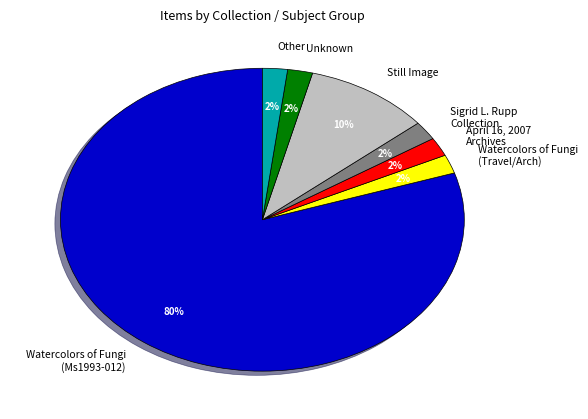

The Watercolors of Fungi (Ms1993-012) slice represents 72% of the pie. True or false?

False